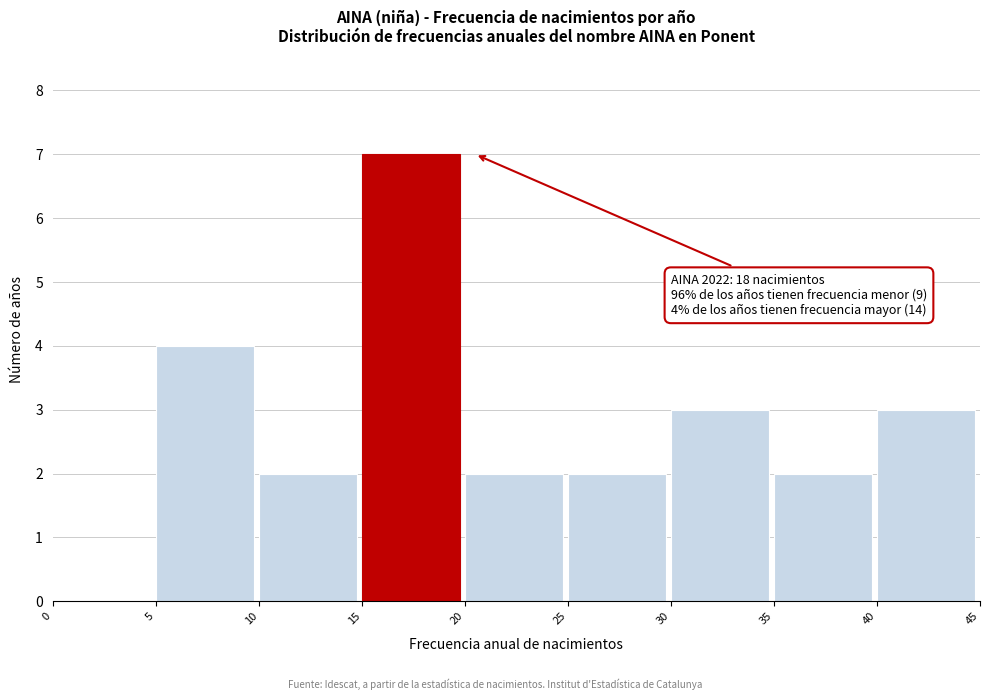

Over which range of the x-axis is the bar tallest?

15 to 20